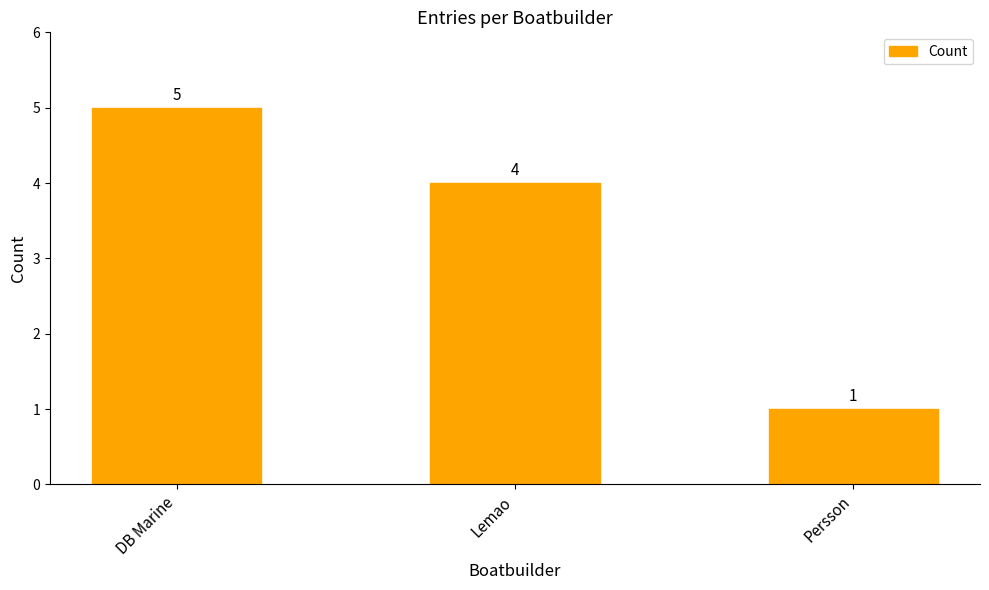

Approximately how many times larger is the value at DB Marine compared to Lemao?

1.2